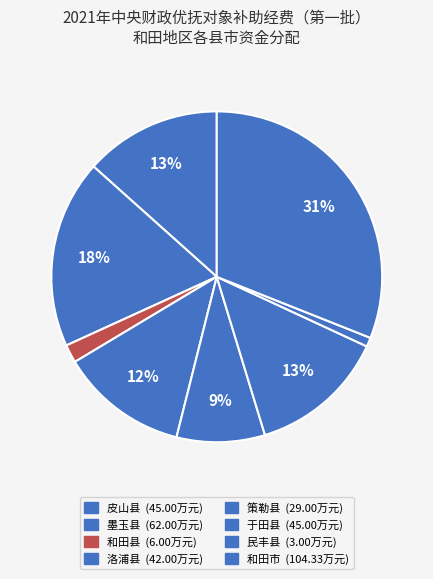

Is 策勒县 the majority of the pie?

No